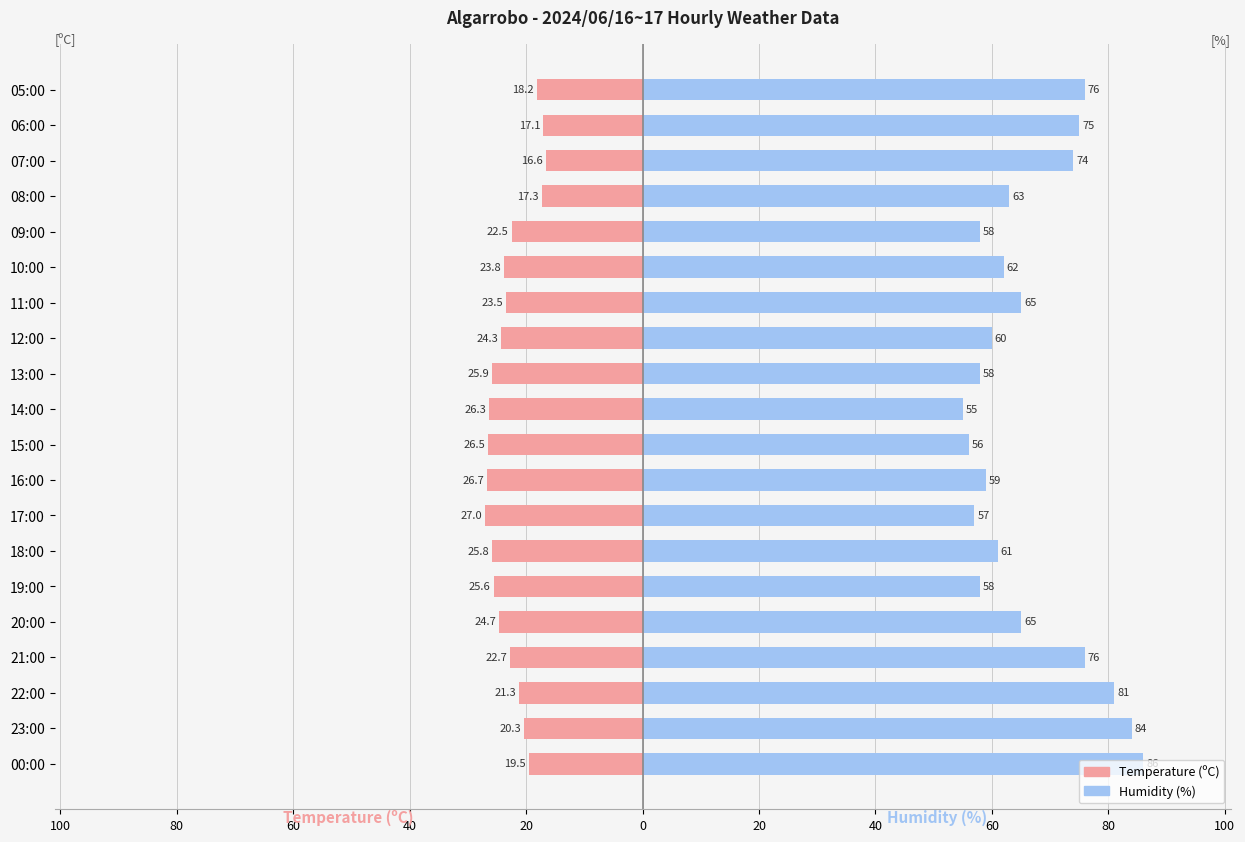

Which series has the largest range (max minus min)?

Humidity (%)